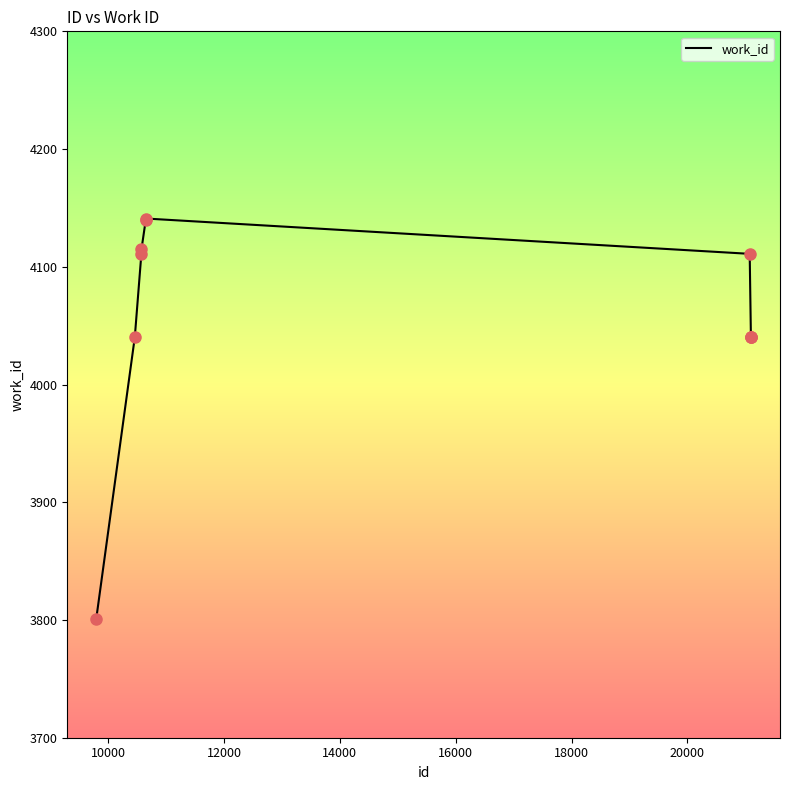

What is the greatest value displayed?

4141